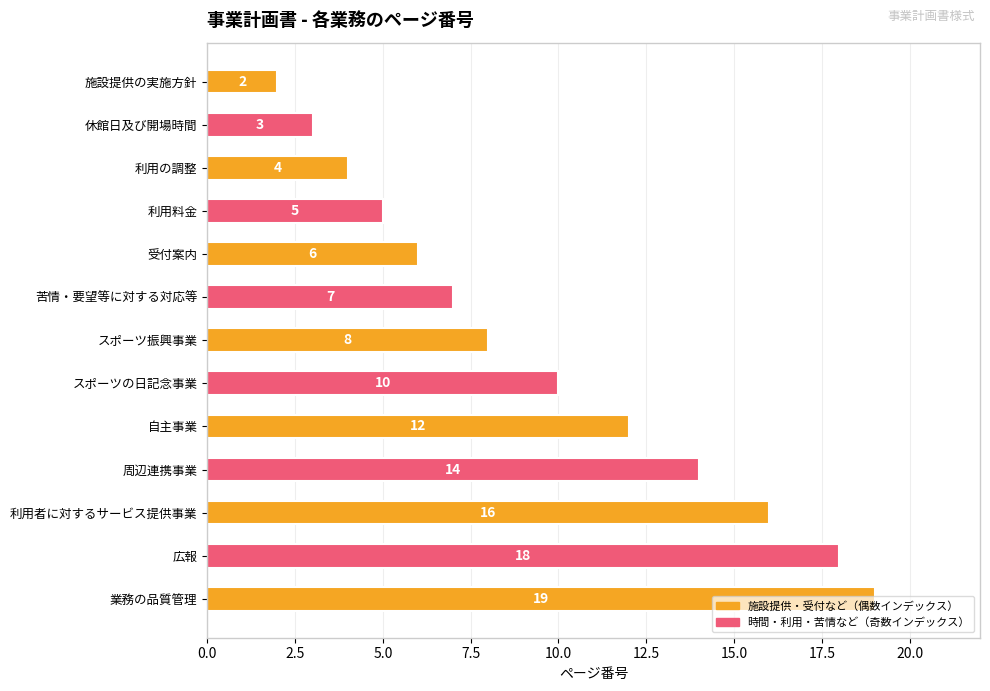

What position from the top is 広報?

12